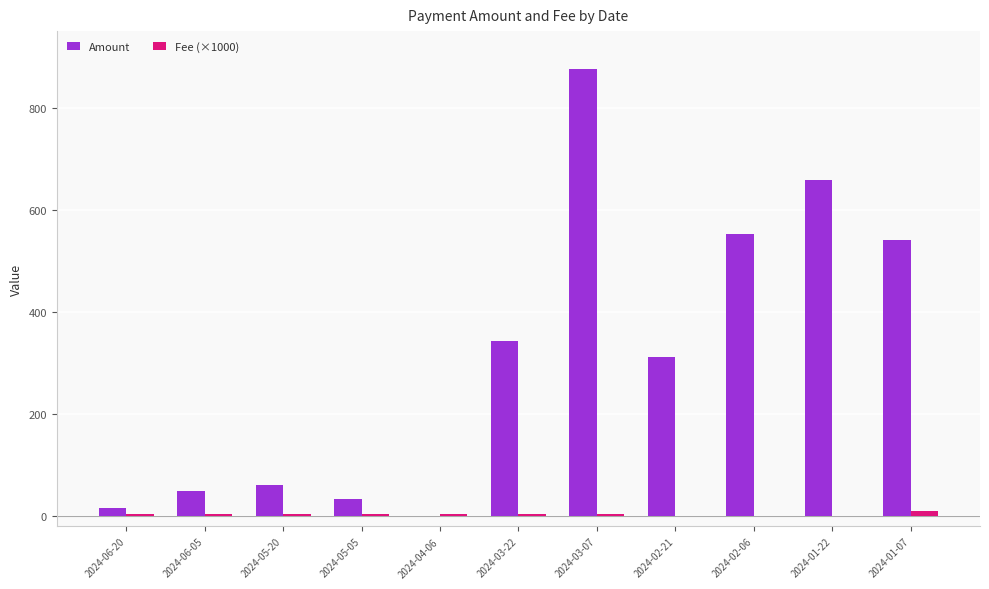

What are all the series names shown in the legend?

Amount, Fee (×1000)